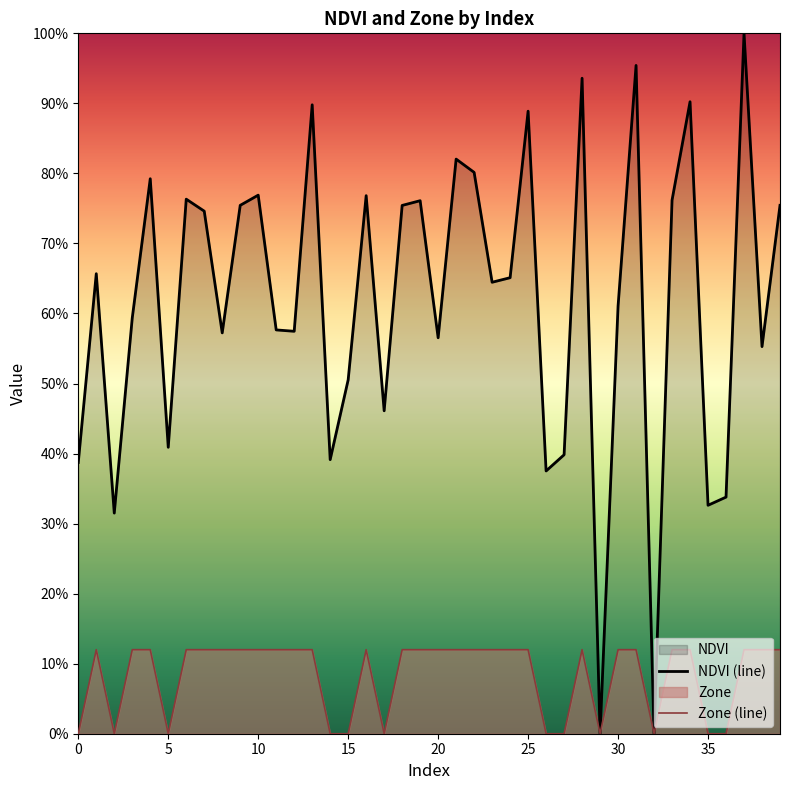

Read the Zone value at 4.

0.1